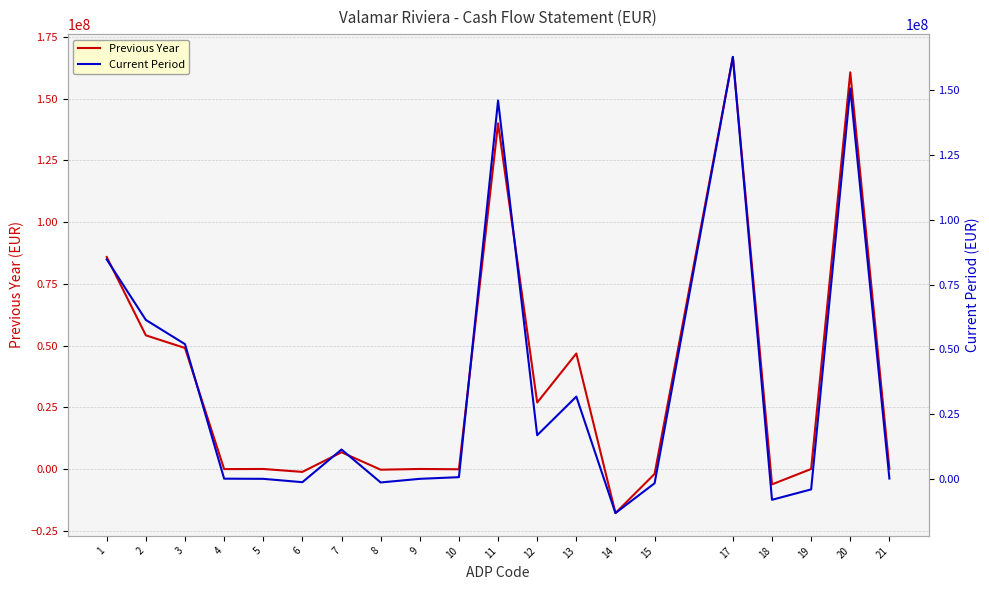

What is the value of the Current Period point at the 12th from the left?

16834454